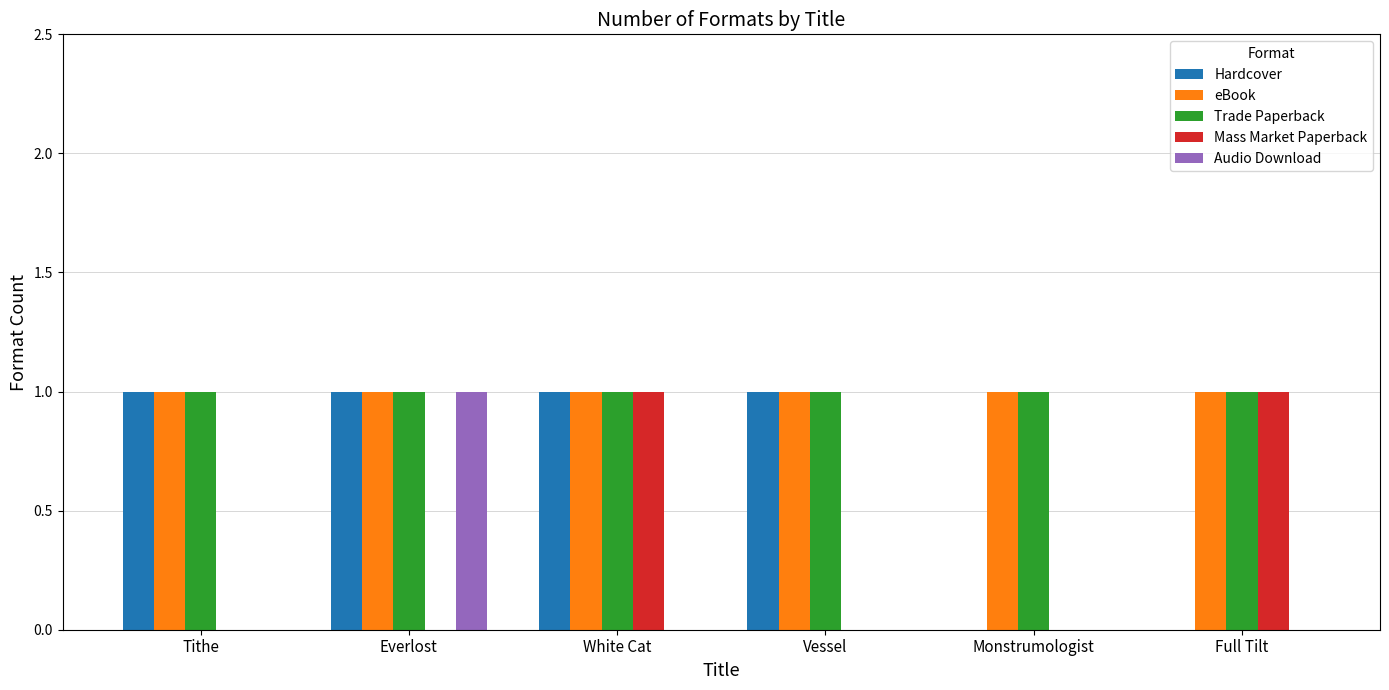

Is the value of eBook at Vessel greater than the value of Mass Market Paperback at Tithe?

Yes